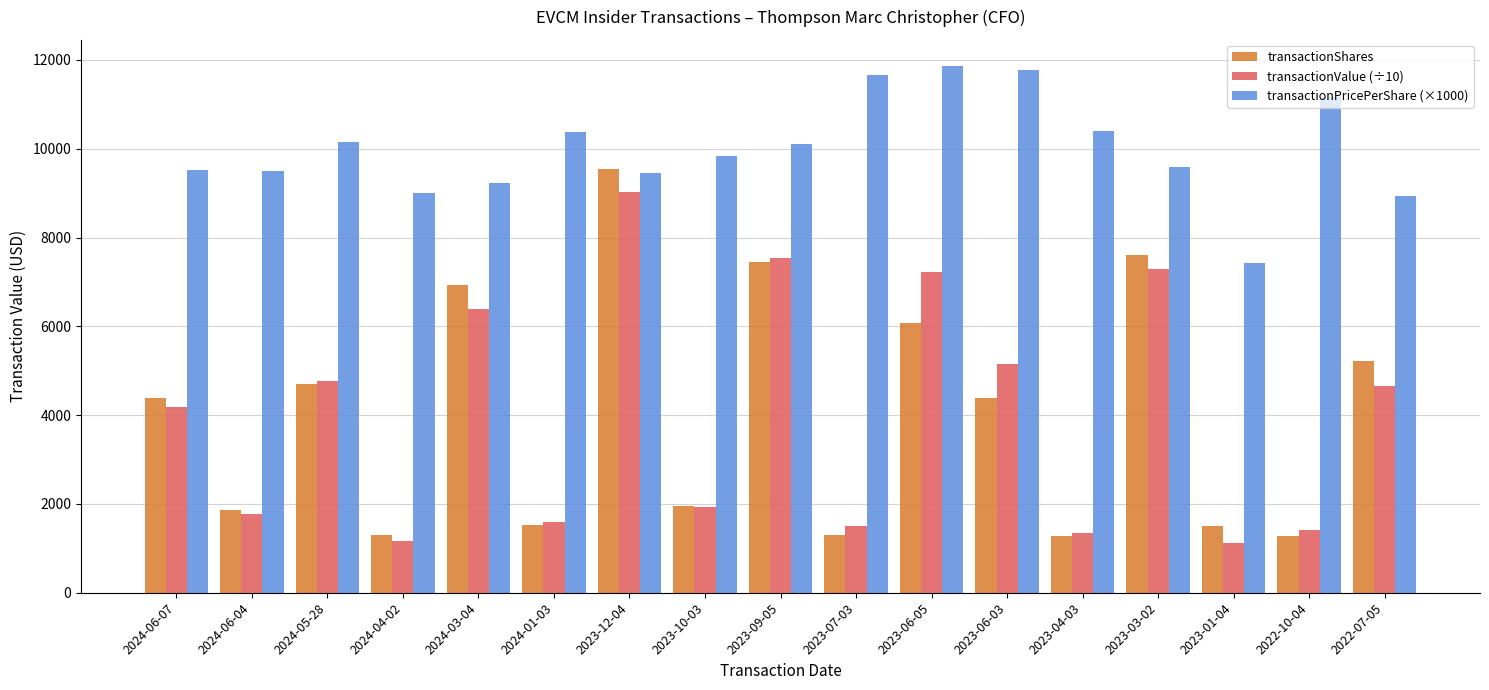

Where is transactionShares nearest to the value 5405?

2022-07-05